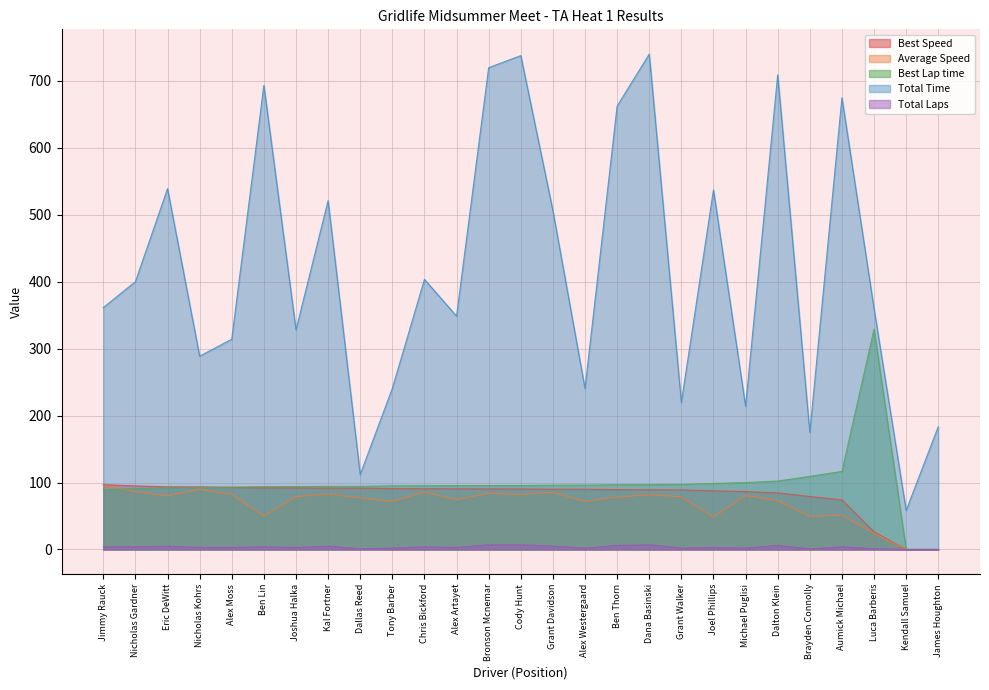

What is the difference between the second highest and second lowest values in the Best Lap time series?

116.6